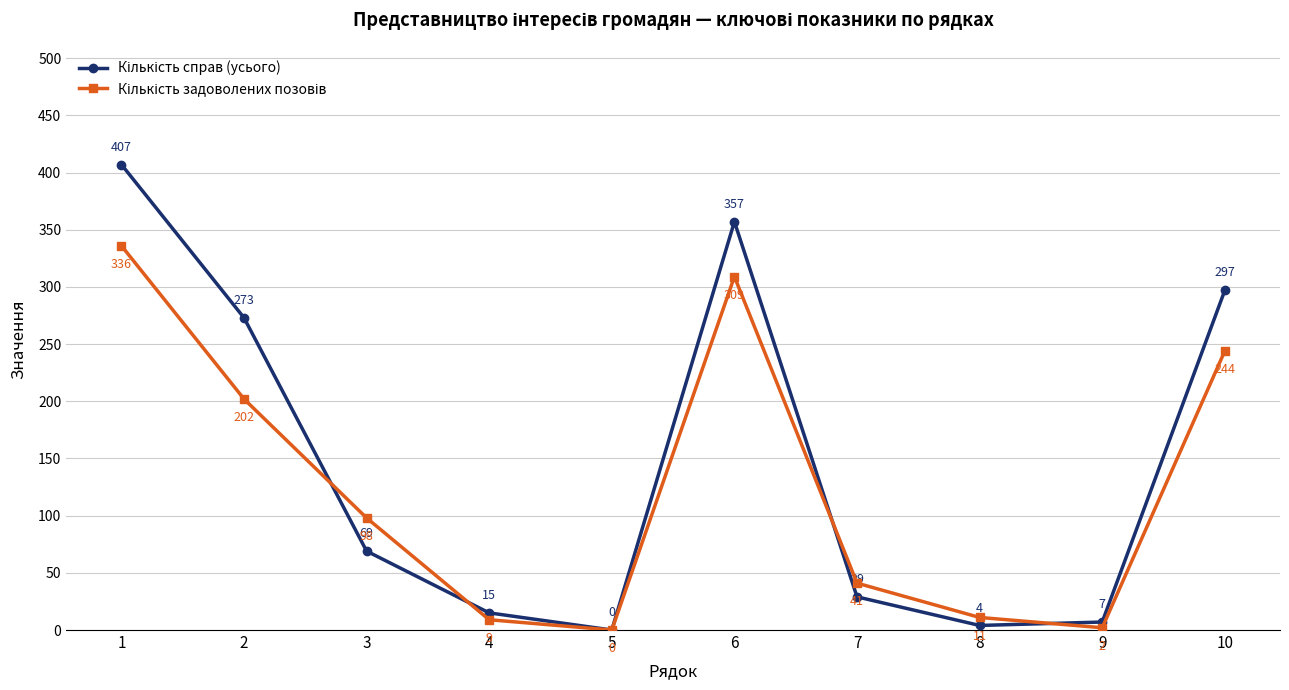

What is the spread (max minus min) of values at 8?

7